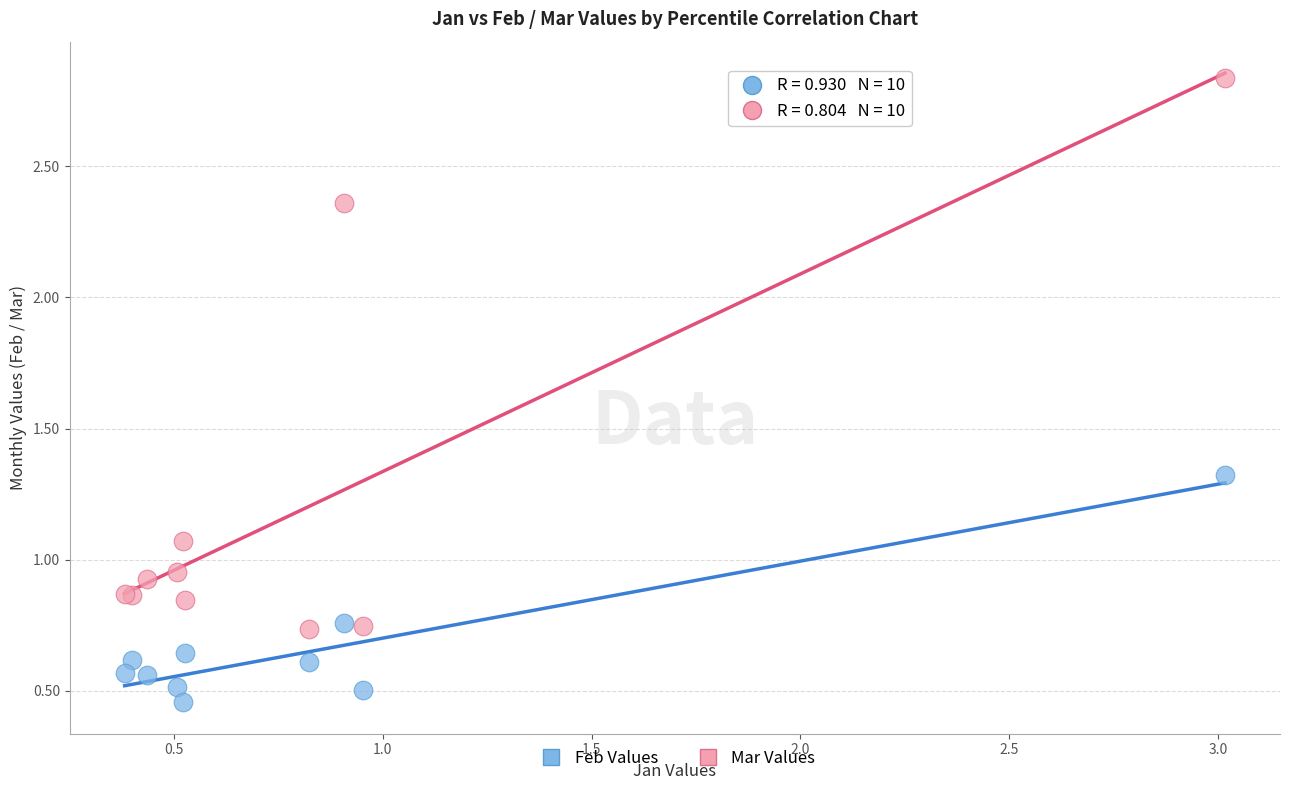

Which series contains the highest Y value?

Mar Values